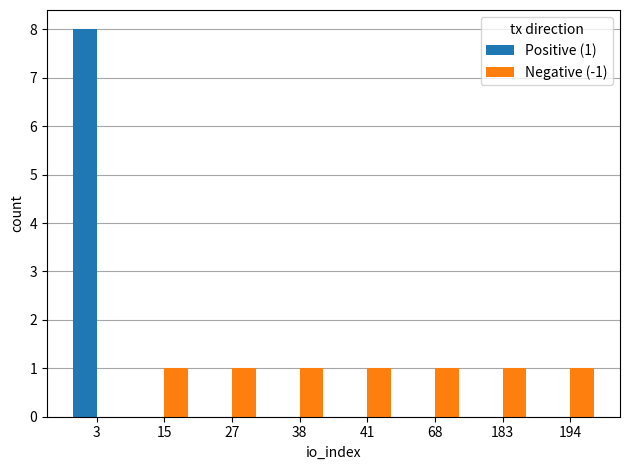

The Positive (1) series shows 0 at 38. True or false?

True